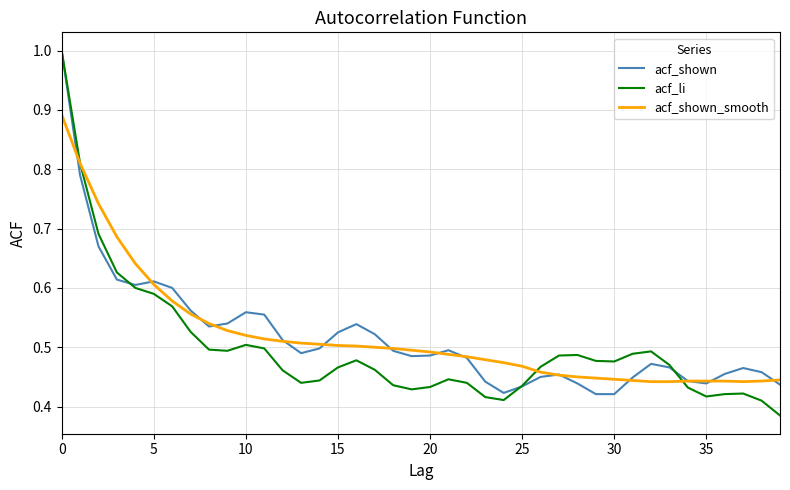

Which series has the widest spread of values?

acf_li